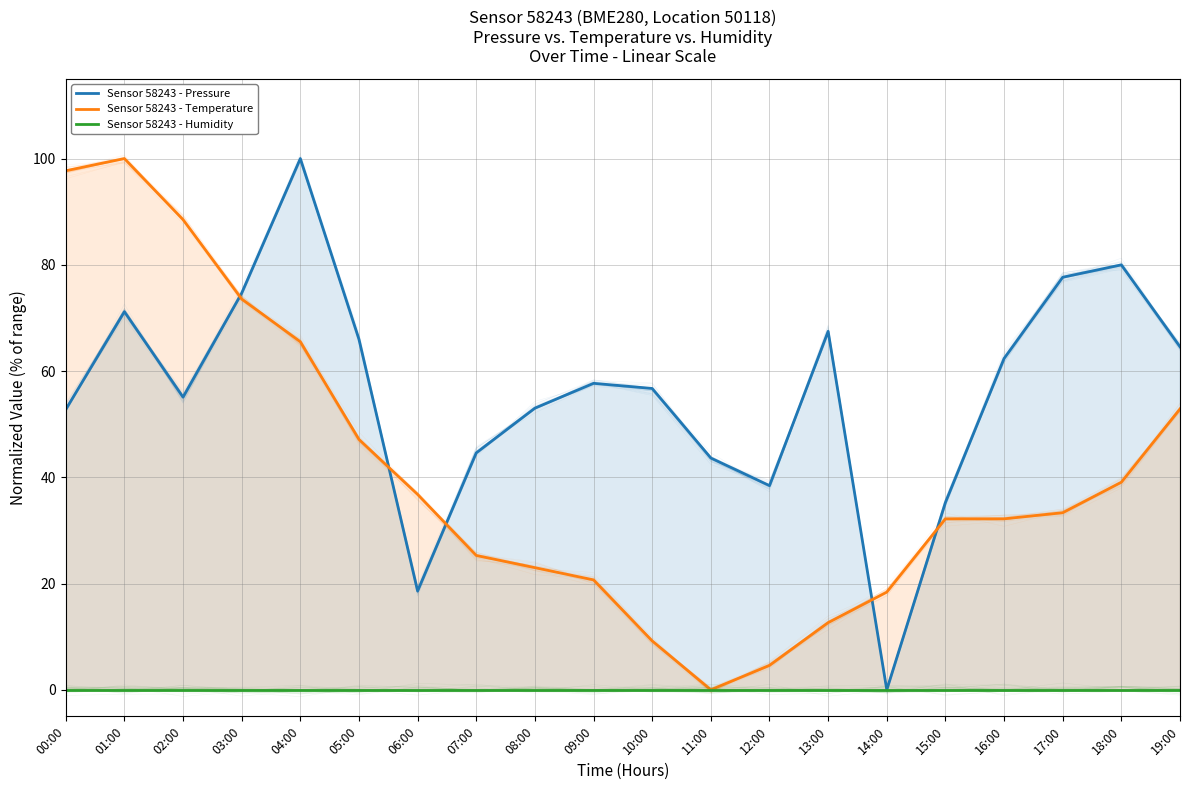

Which category has the highest value in the Sensor 58243 - Temperature series?

01:00